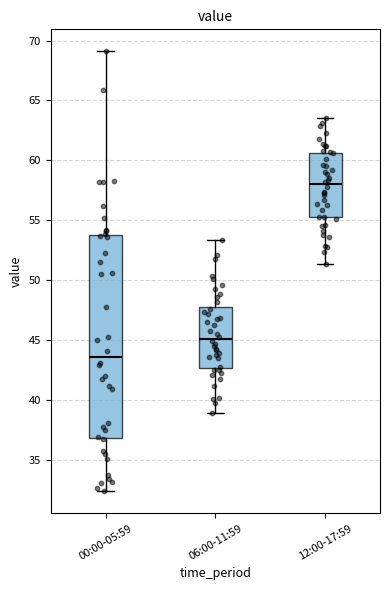

Reading left to right, transcribe this box plot: for each box, give where its median line is, the range the box spans, and where its two whiskers end, as read against the y-axis. The values are not printed on the chart, so give them approximately, as read against the axis.

00:00-05:59: median 43.5, box 37.0 to 54.0, whiskers 32.5 to 69.0
06:00-11:59: median 45.0, box 42.5 to 48.0, whiskers 39.0 to 53.5
12:00-17:59: median 58.0, box 55.5 to 60.5, whiskers 51.5 to 63.5